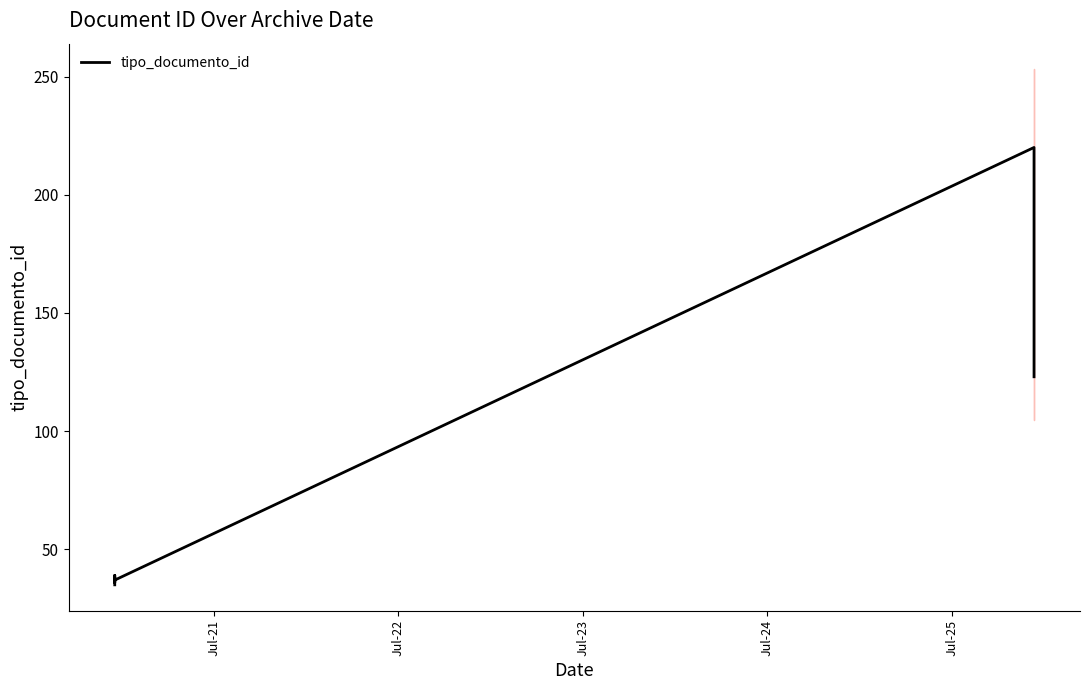

What position from the left is Jul-25?

5